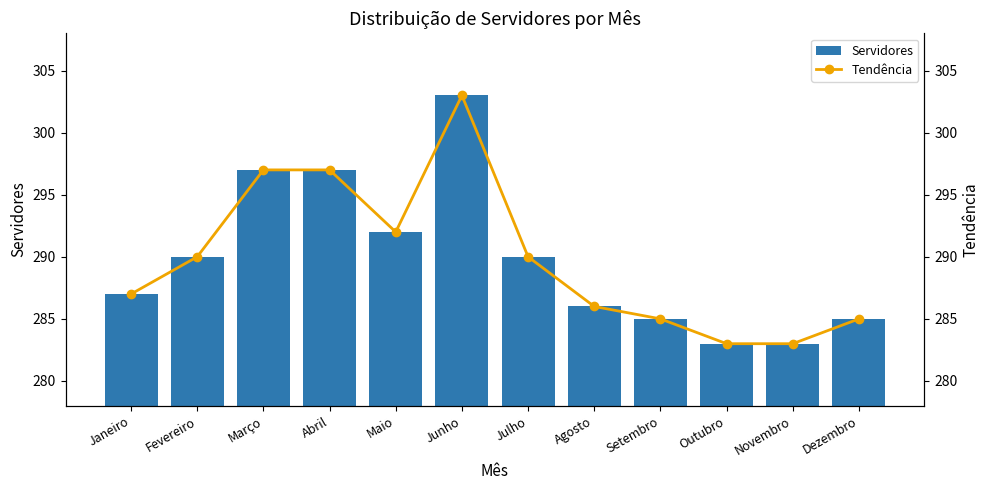

Reading left to right, transcribe all the data shown in this chart.

Servidores: 287	290	297	297	292	303	290	286	285	283	283	285
Tendência: 287	290	297	297	292	303	290	286	285	283	283	285